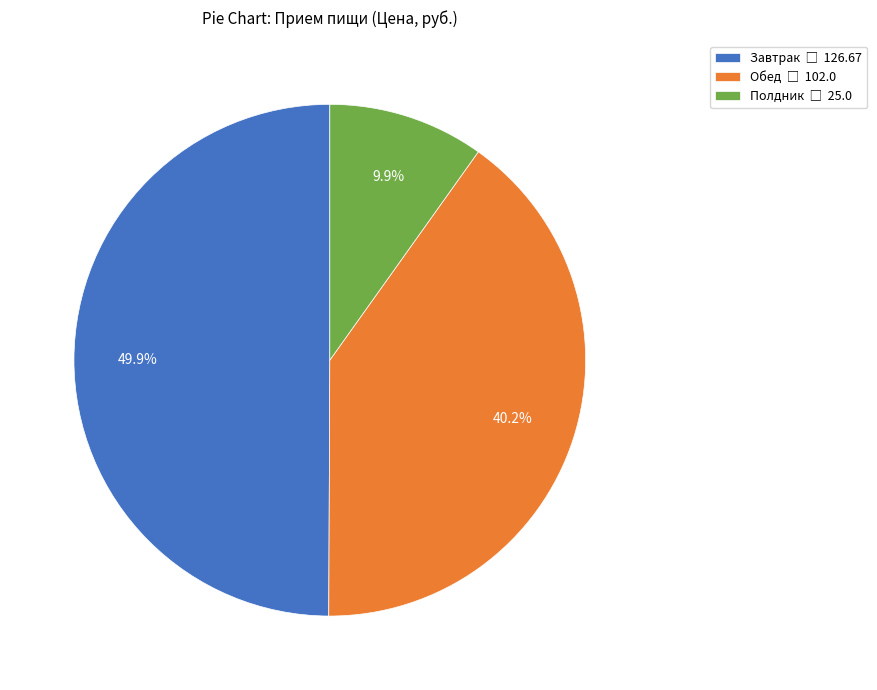

Is it true that Полдник is 24% of the pie?

False